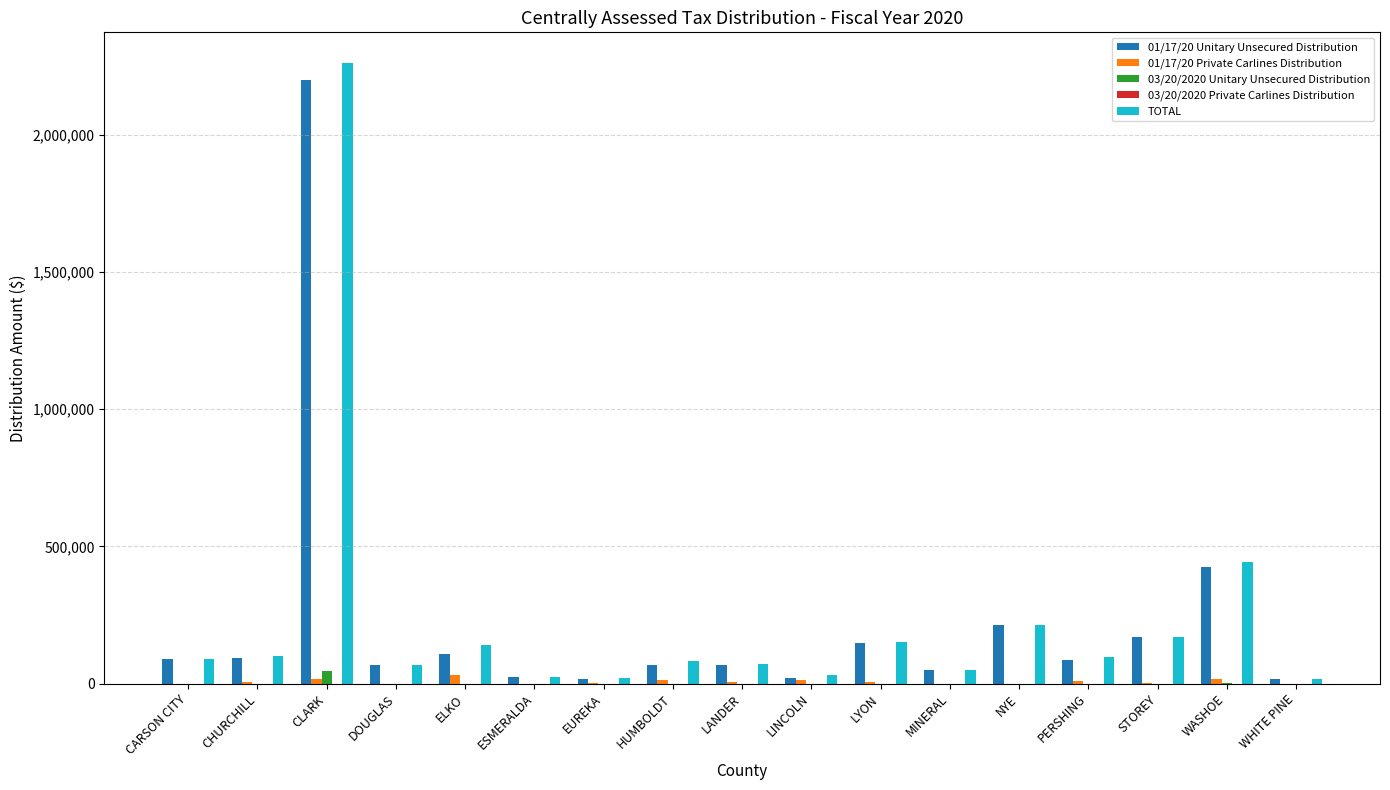

Which label corresponds to the largest value in the chart?

CLARK